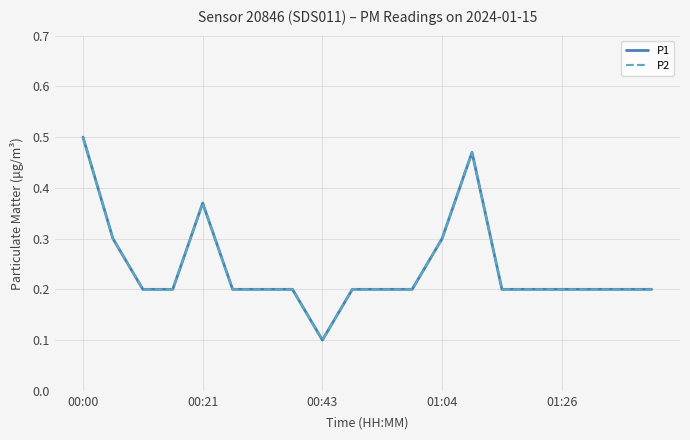

At which category does P2 reach its first local valley?

00:43